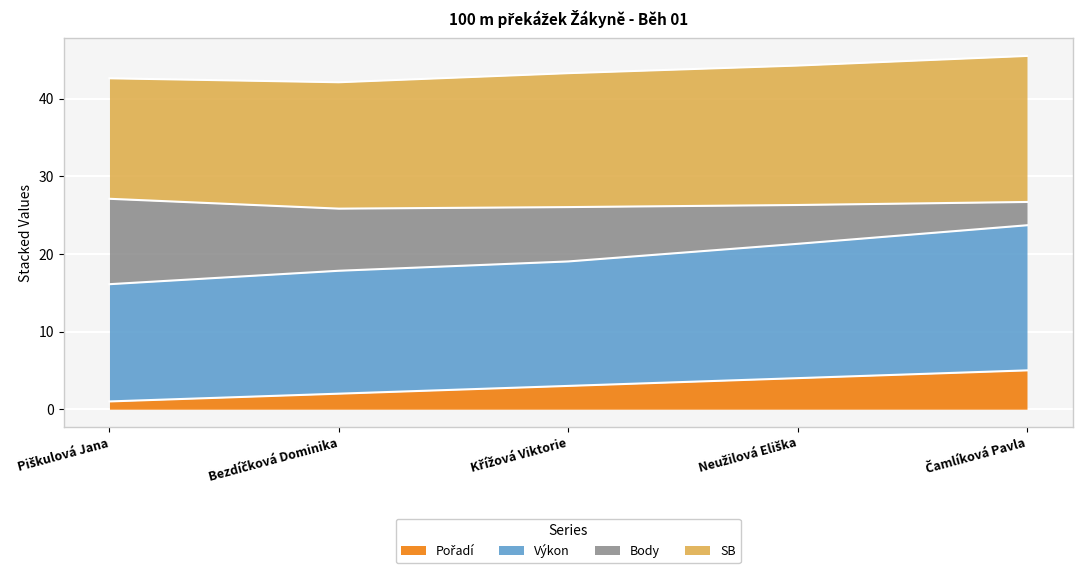

Between Bezdíčková Dominika and Piškulová Jana, which is larger?

Bezdíčková Dominika